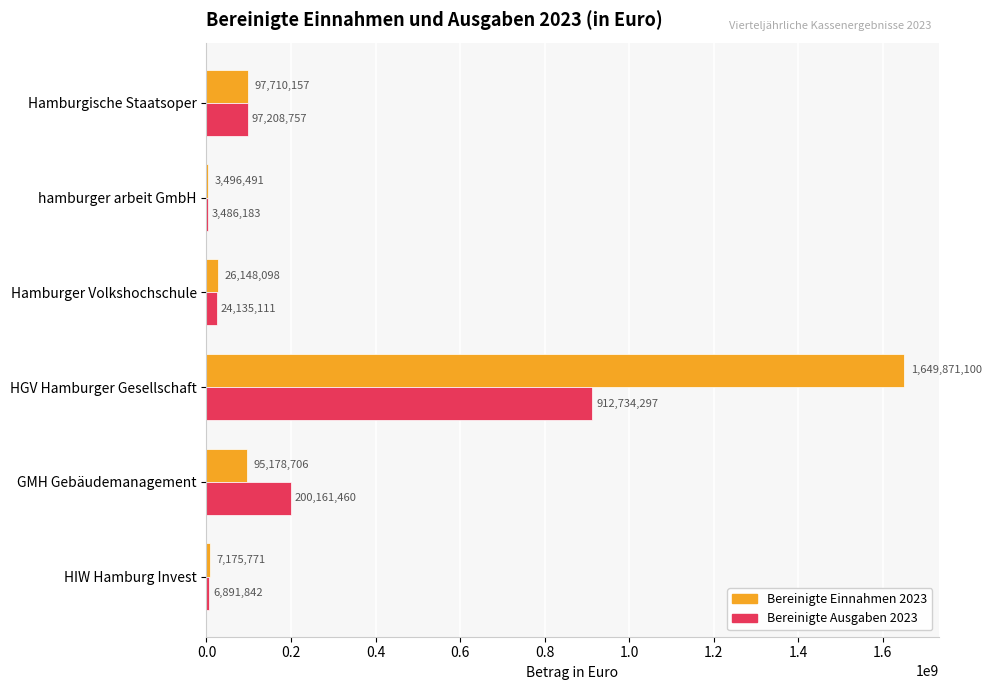

Which series has the largest range (max minus min)?

Bereinigte Einnahmen 2023